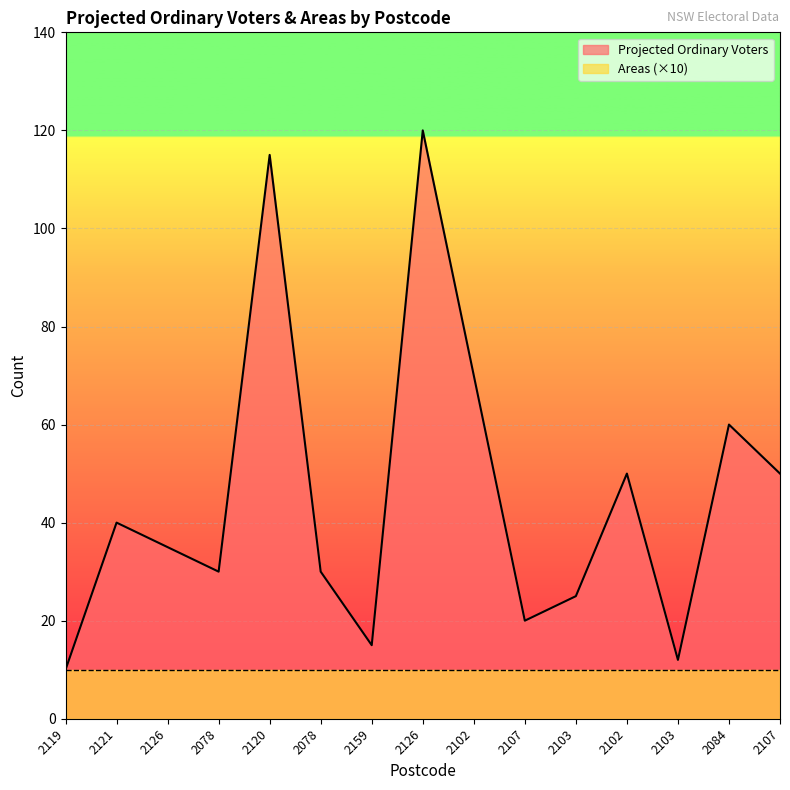

What is the minimum value shown in the chart?

10